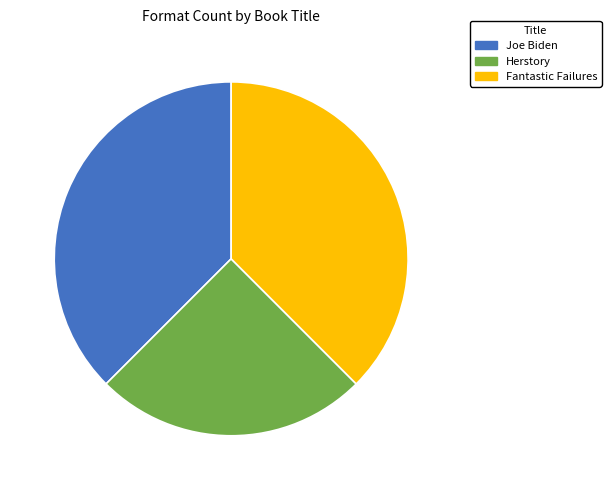

Is it true that Fantastic Failures is 38% of the pie?

True